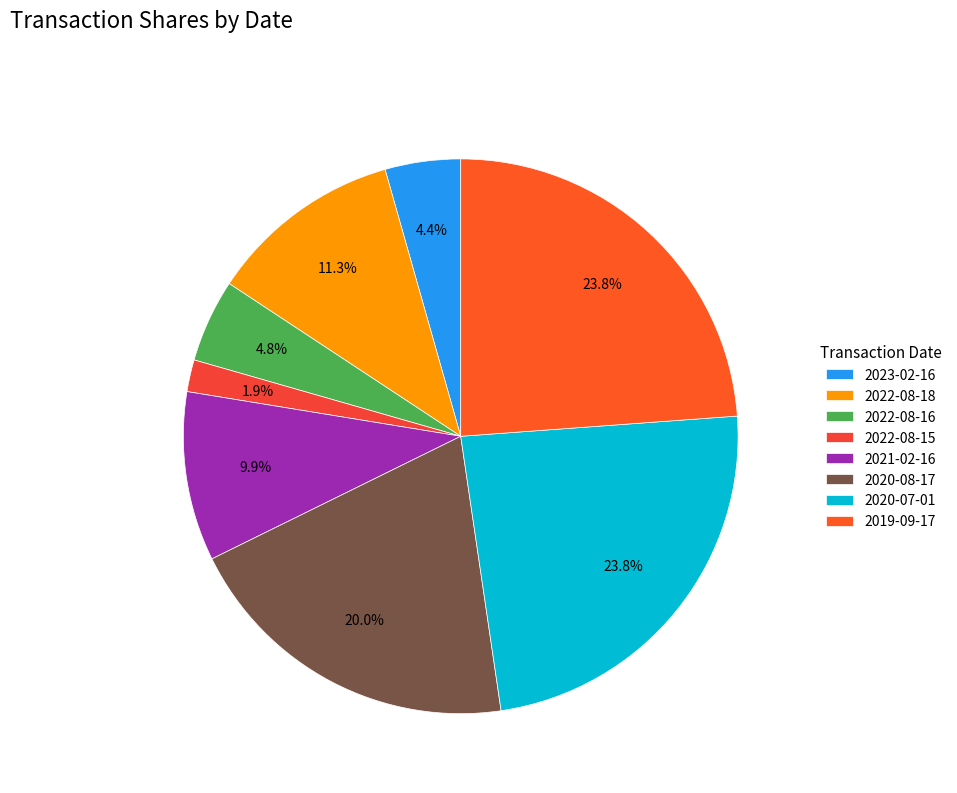

The 2021-02-16 slice represents 10% of the pie. True or false?

True